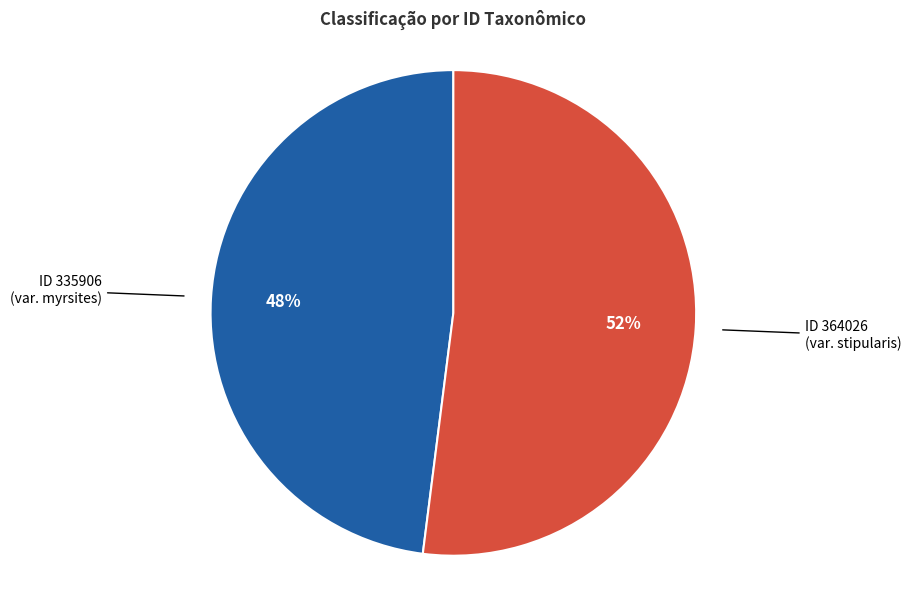

To the nearest percent, what is the difference between the largest and smallest slice percentages?

4%